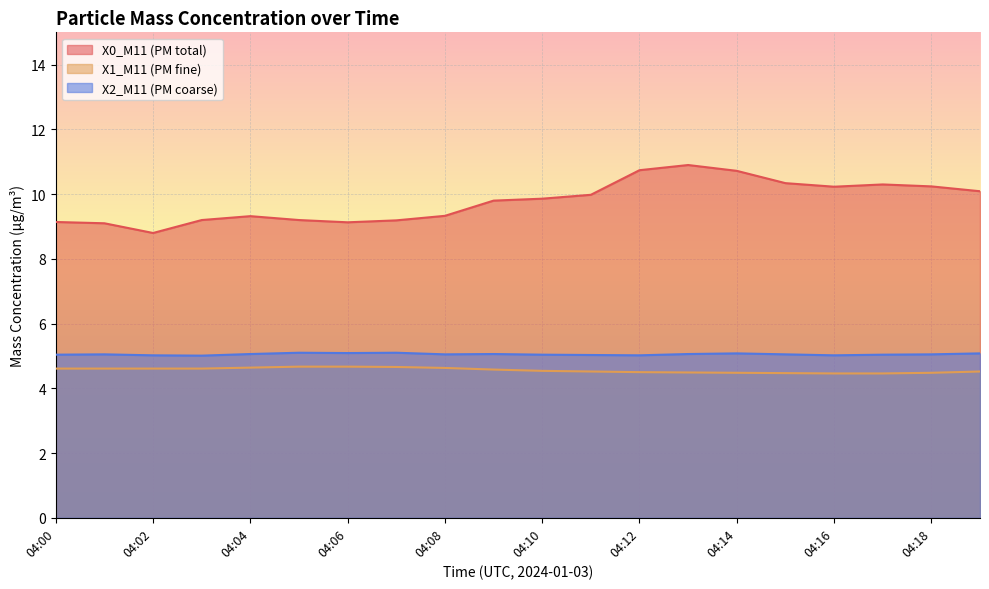

At which label is X2_M11 (PM coarse) closest to 5?

04:03